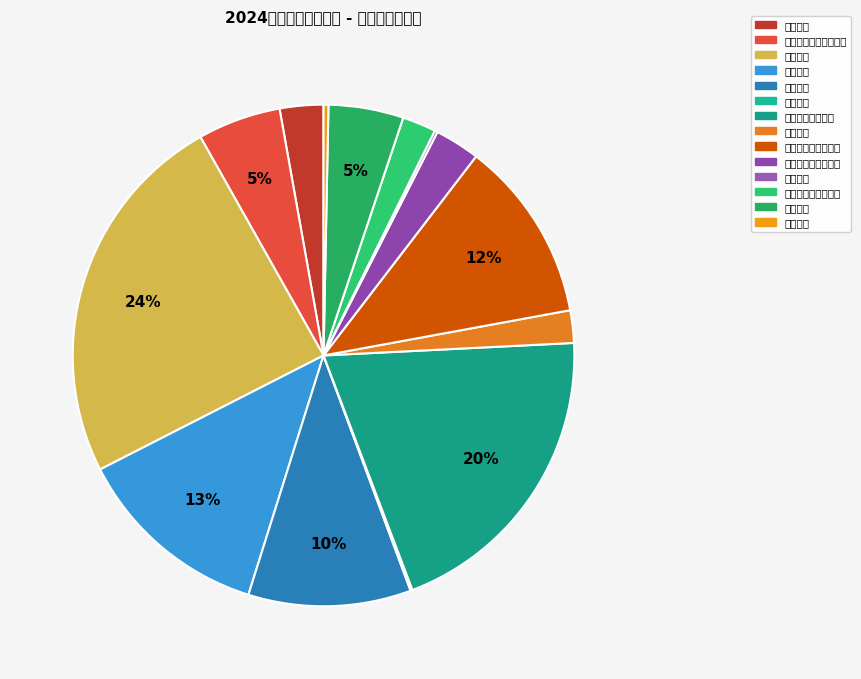

To the nearest percent, what portion does 其他文化和旅游支出 represent?

2%